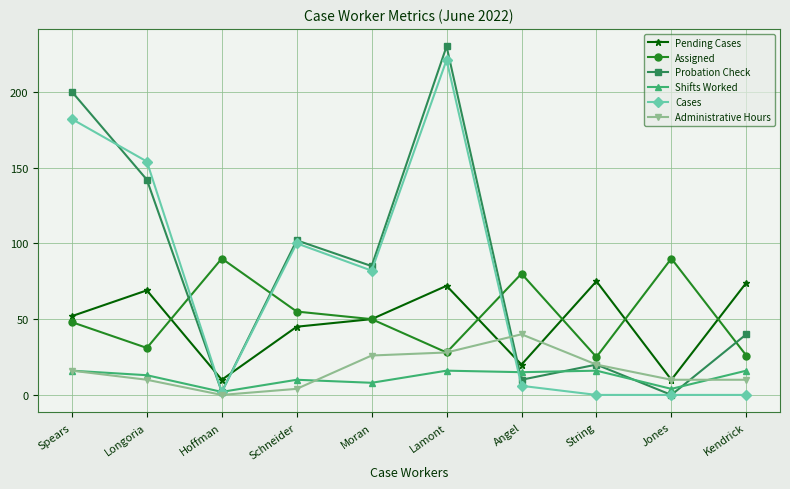

What is the sum of all Administrative Hours values?

164